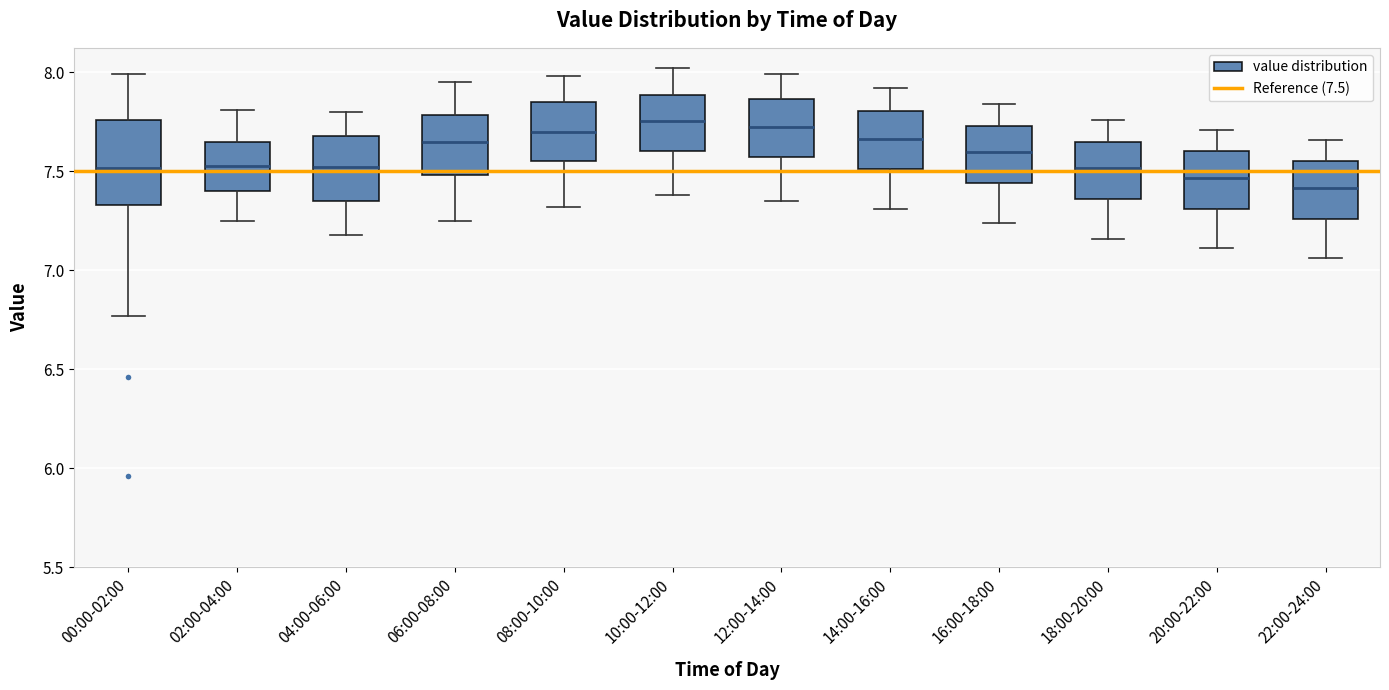

Reading left to right, transcribe this box plot: for each box, give where its median line is, the range the box spans, and where its two whiskers end, as read against the y-axis. The values are not printed on the chart, so give them approximately, as read against the axis.

00:00-02:00: median 7.50, box 7.35 to 7.75, whiskers 6.75 to 8.00
02:00-04:00: median 7.55, box 7.40 to 7.65, whiskers 7.25 to 7.80
04:00-06:00: median 7.50, box 7.35 to 7.70, whiskers 7.20 to 7.80
06:00-08:00: median 7.65, box 7.50 to 7.80, whiskers 7.25 to 7.95
08:00-10:00: median 7.70, box 7.55 to 7.85, whiskers 7.30 to 8.00
10:00-12:00: median 7.75, box 7.60 to 7.90, whiskers 7.40 to 8.00
12:00-14:00: median 7.75, box 7.55 to 7.85, whiskers 7.35 to 8.00
14:00-16:00: median 7.65, box 7.50 to 7.80, whiskers 7.30 to 7.90
16:00-18:00: median 7.60, box 7.45 to 7.75, whiskers 7.25 to 7.85
18:00-20:00: median 7.50, box 7.35 to 7.65, whiskers 7.15 to 7.75
20:00-22:00: median 7.45, box 7.30 to 7.60, whiskers 7.10 to 7.70
22:00-24:00: median 7.40, box 7.25 to 7.55, whiskers 7.05 to 7.65